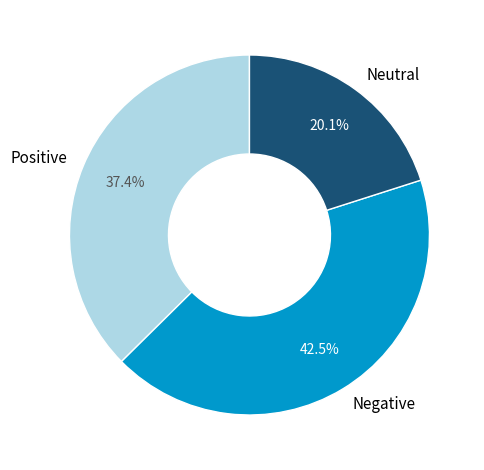

To the nearest percent, what is the average slice percentage?

33%